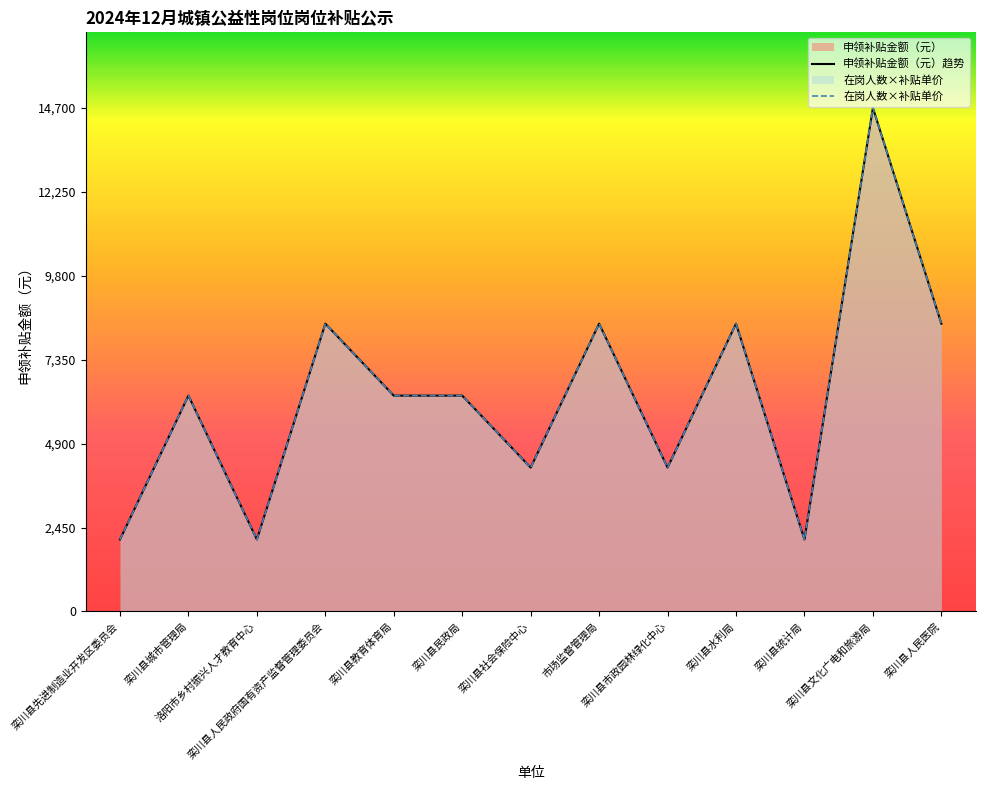

Reading left to right, extract all data points from this chart.

申领补贴金额（元）趋势: 2100	6300	2100	8400	6300	6300	4200	8400	4200	8400	2100	14700	8400
在岗人数×补贴单价: 2100	6300	2100	8400	6300	6300	4200	8400	4200	8400	2100	14700	8400